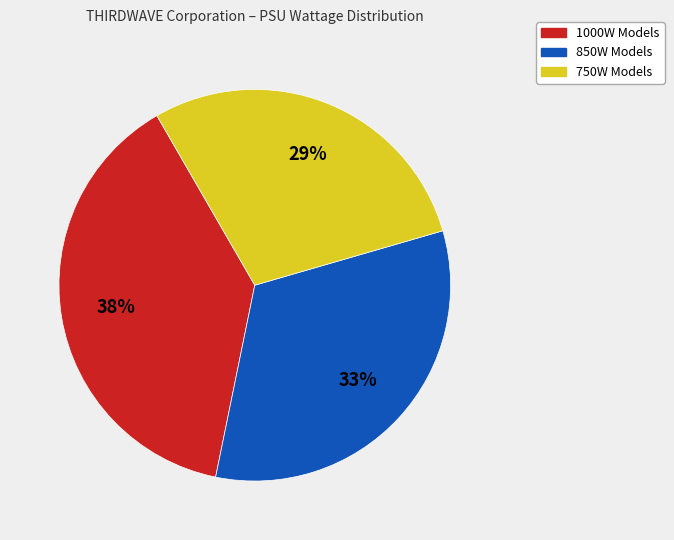

Does any single category account for the majority?

No